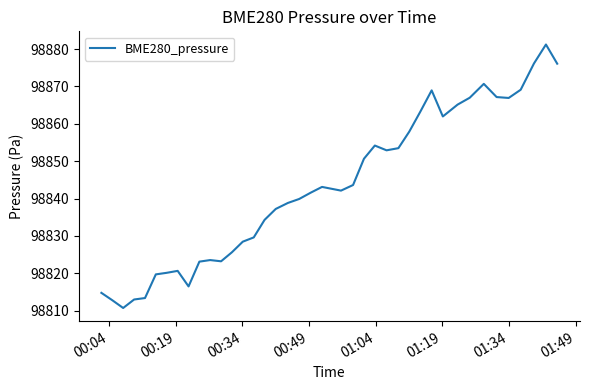

What is the minimum value shown in the chart?

98810.7